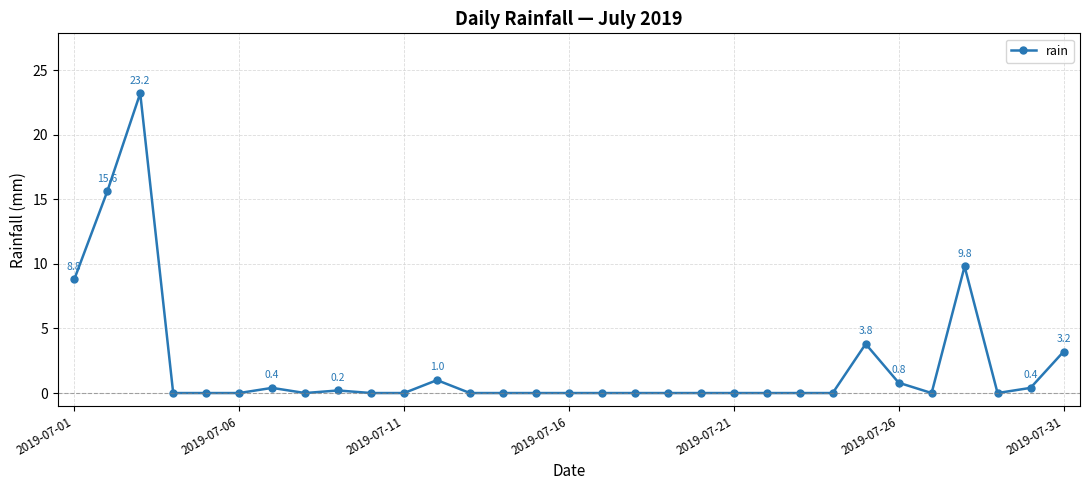

True or false: there are more than 1 points higher than both neighbors.

True